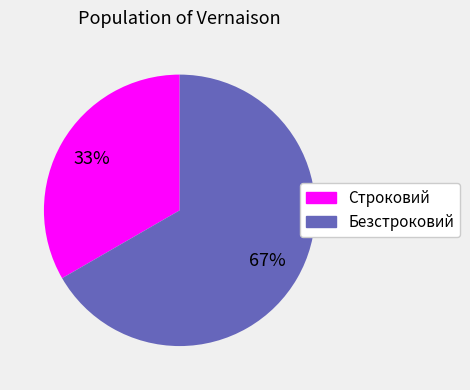

Count the number of slices in the pie.

2